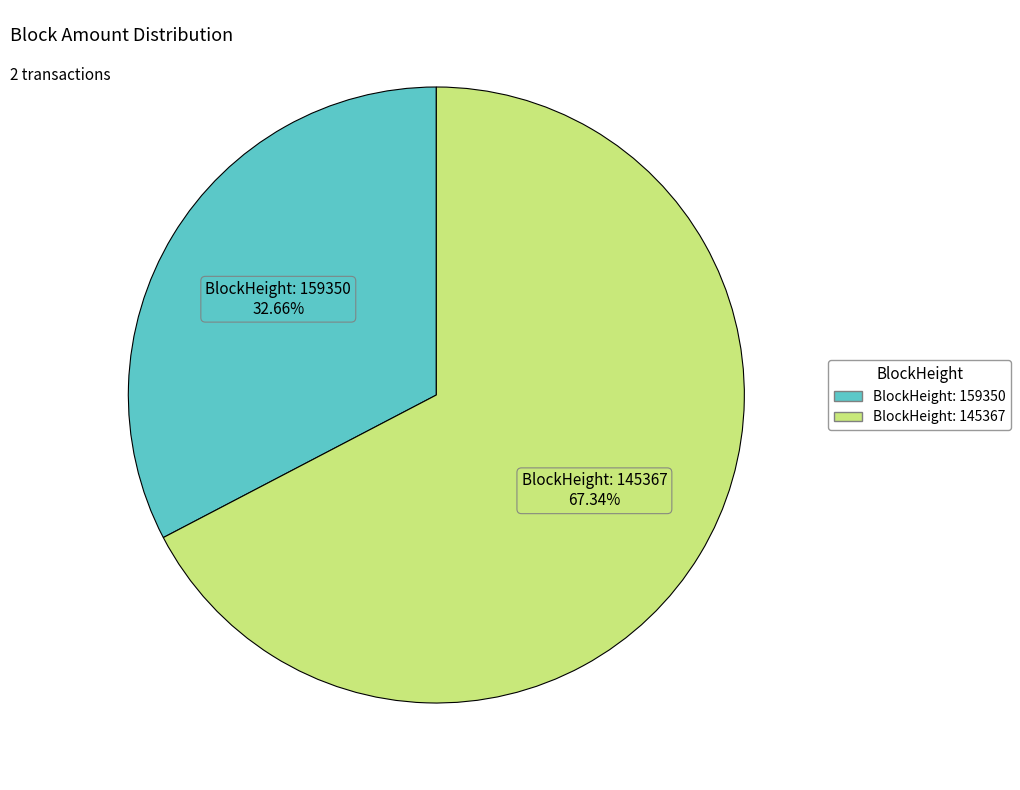

Does any single category account for the majority?

Yes